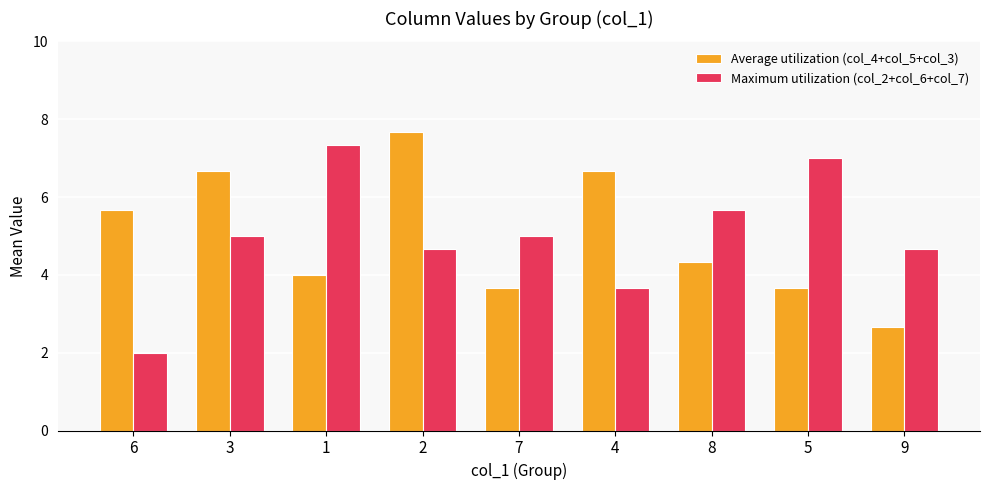

Is the value of Maximum utilization (col_2+col_6+col_7) at 3 greater than the value of Average utilization (col_4+col_5+col_3) at 4?

No